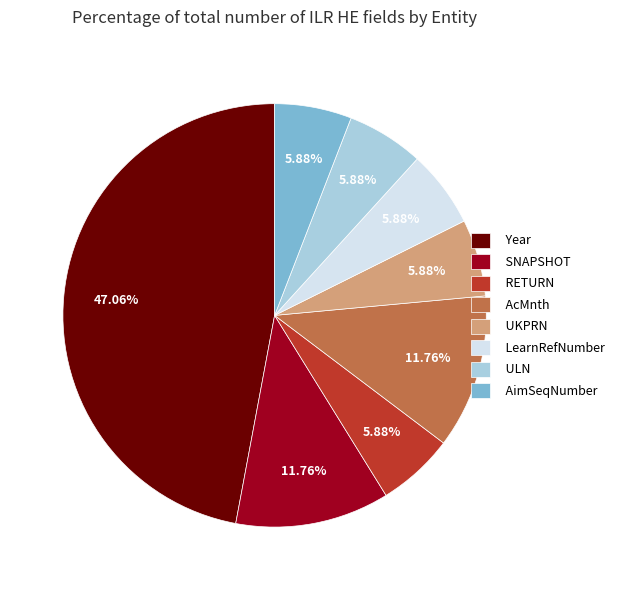

Is LearnRefNumber the majority of the pie?

No